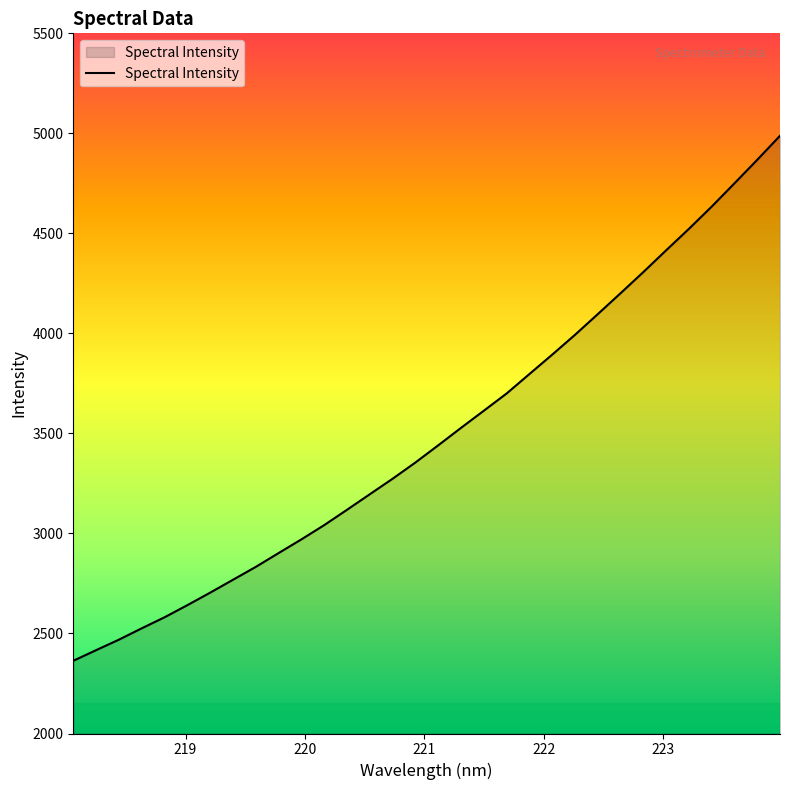

What is the difference between the maximum and minimum values?

2624.4